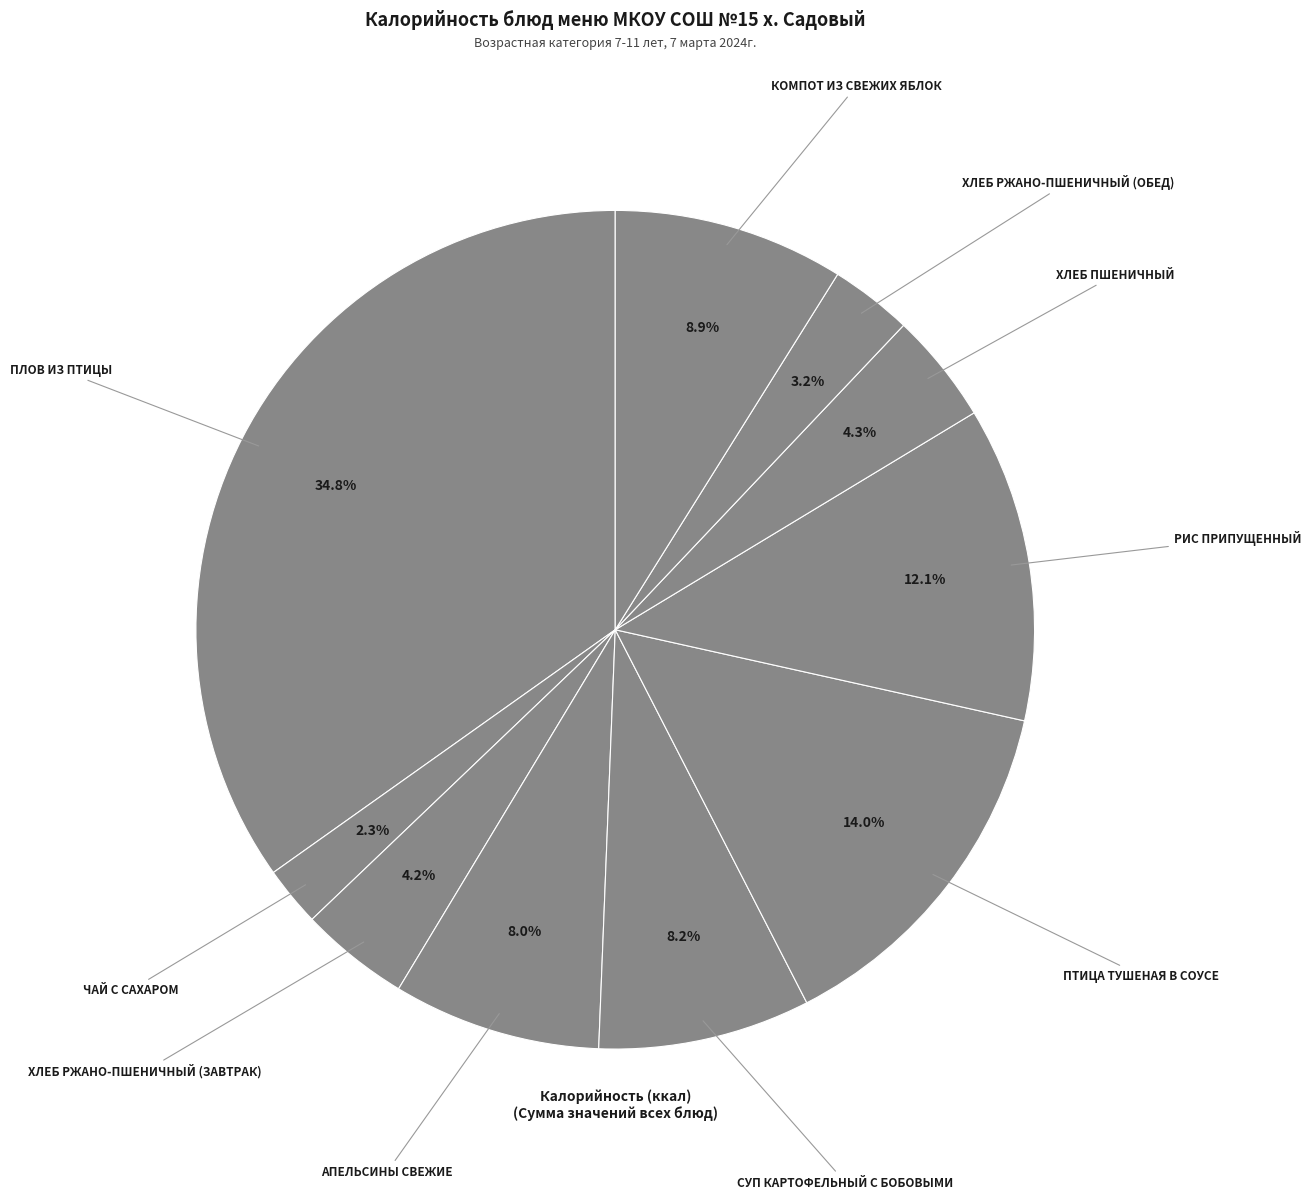

Is there a majority slice in this chart?

No